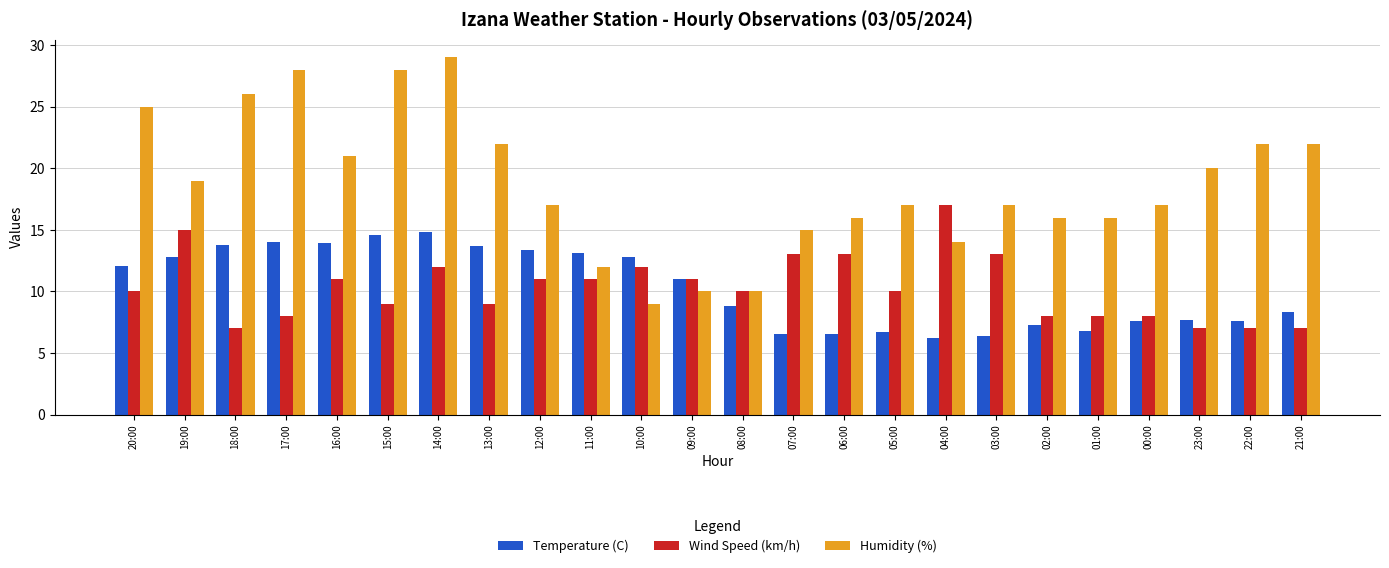

What is the difference between the maximum and minimum values in the Temperature (C) series?

8.6